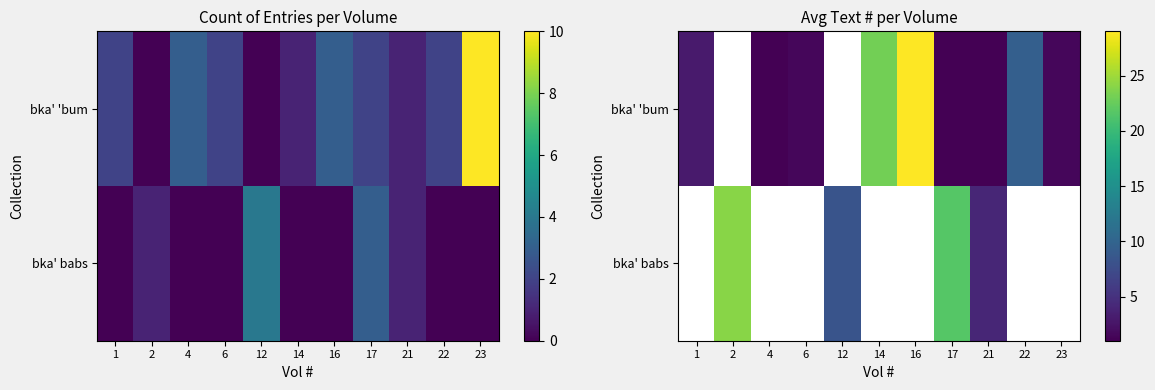

Is the value of bka' 'bum at 1 greater than the value of bka' babs at 2?

No